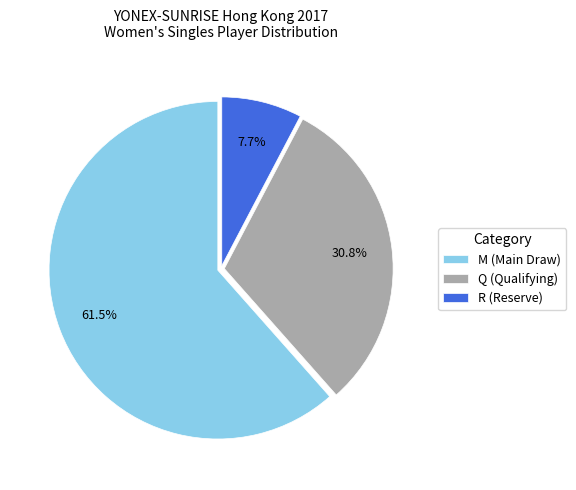

What percentage is the R (Reserve) slice, to the nearest percent?

8%